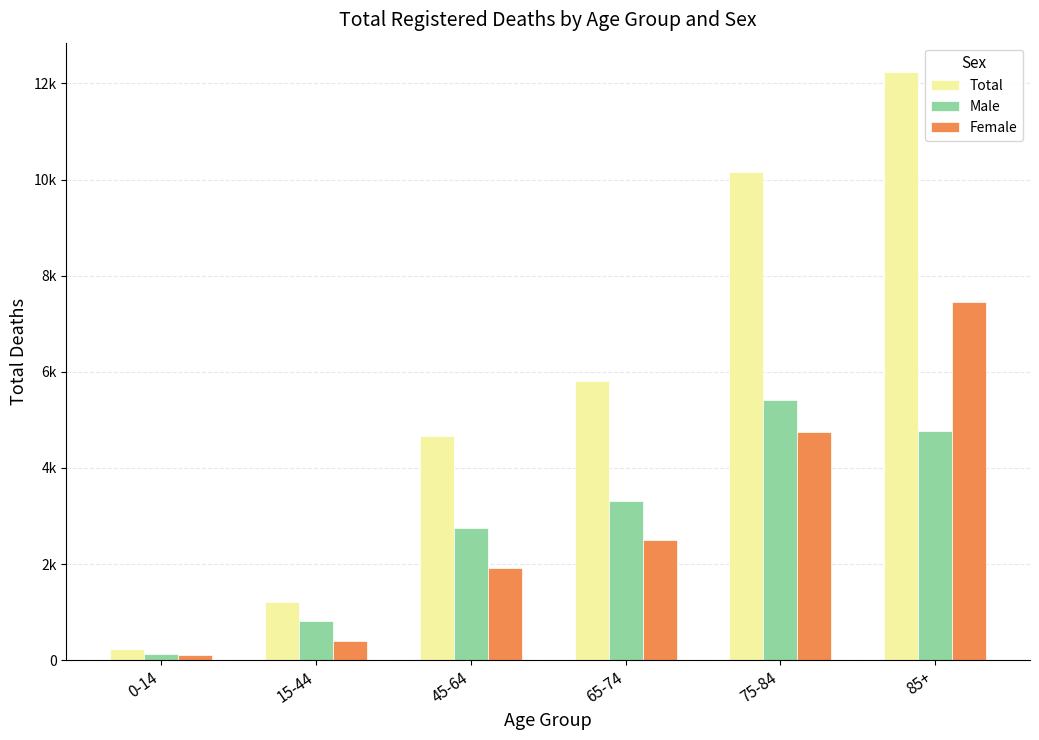

What are all the series names shown in the legend?

Total, Male, Female